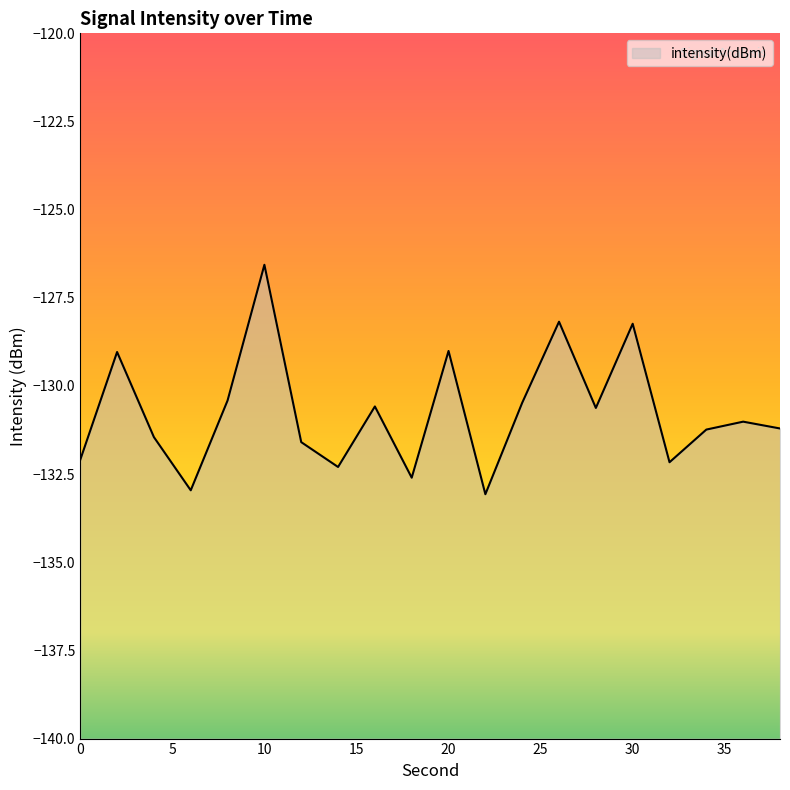

At which category does the data reach its first local peak?

2